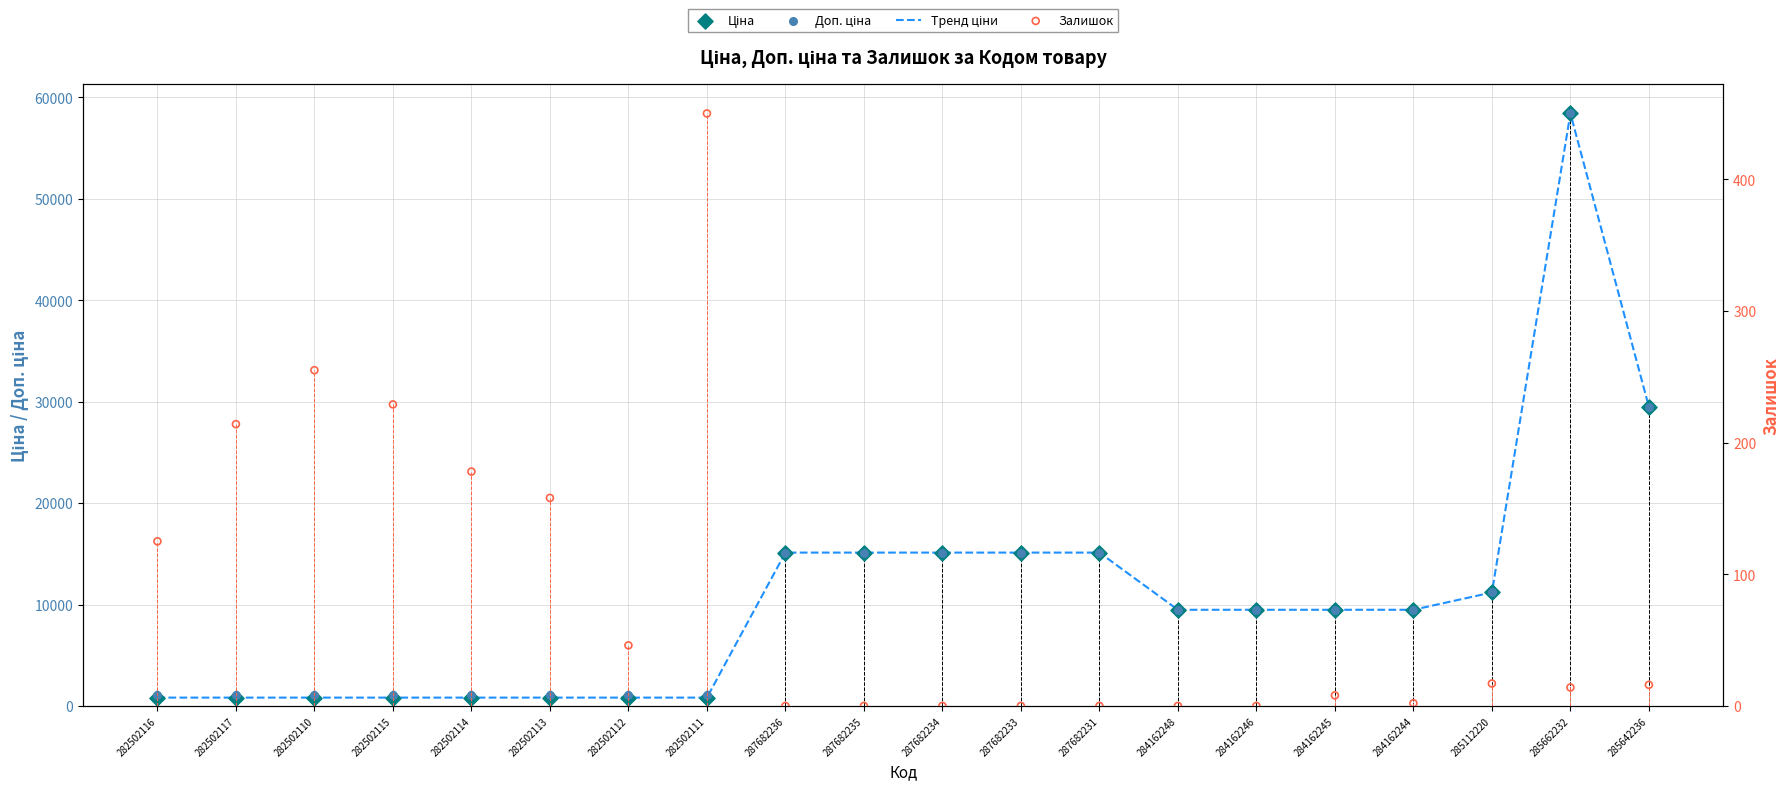

Is the value of Доп. ціна at 282502114 greater than the value of Ціна at 285112220?

No